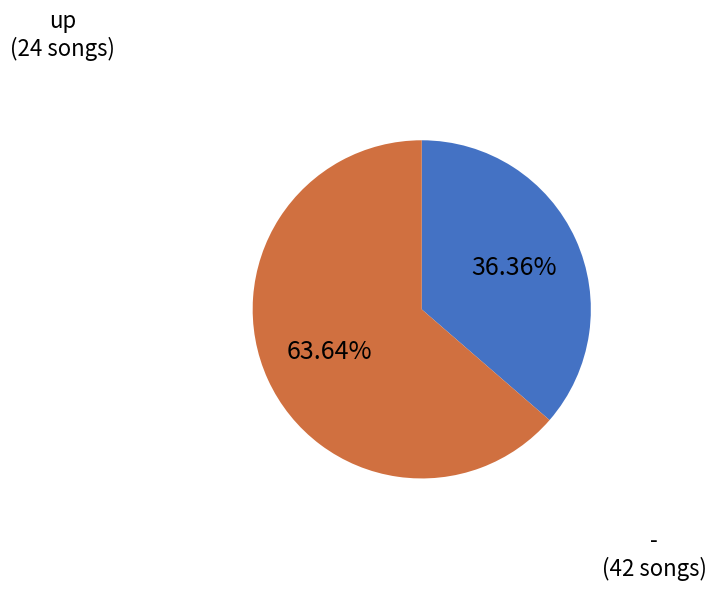

Is there a majority slice in this chart?

Yes